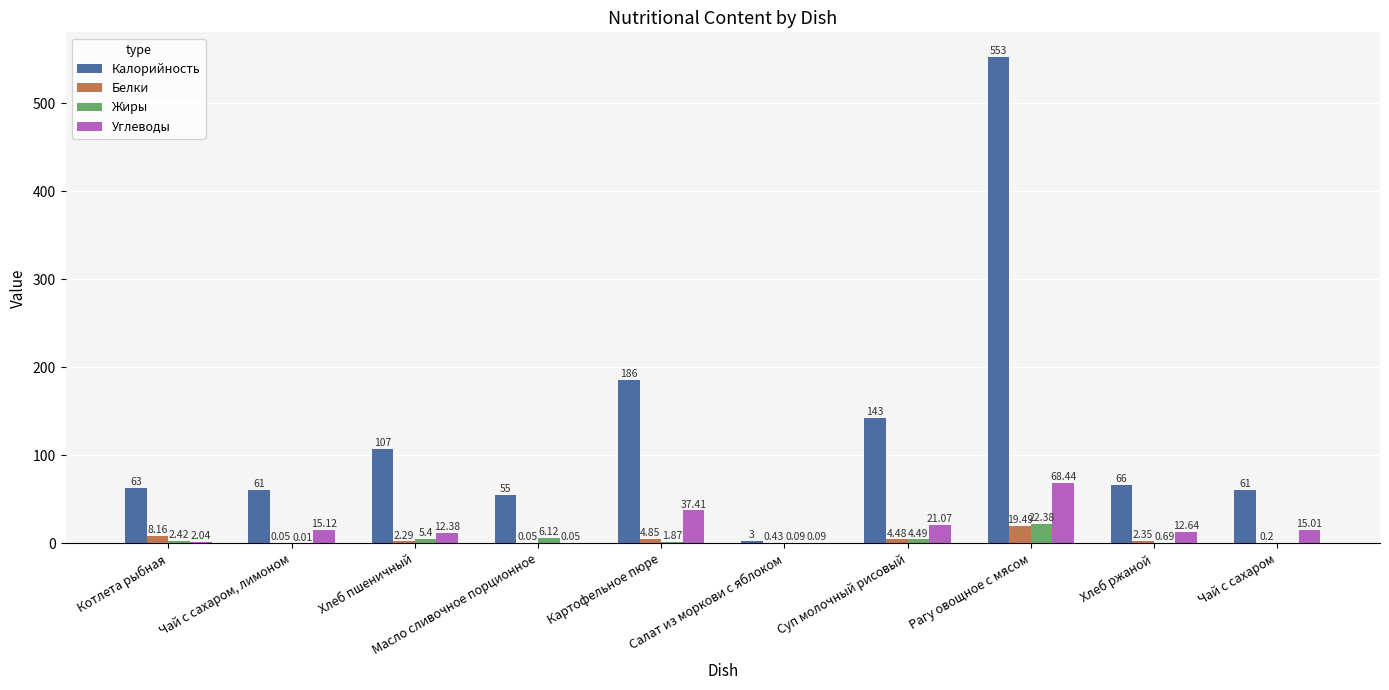

Which series has the largest total across all categories?

Калорийность